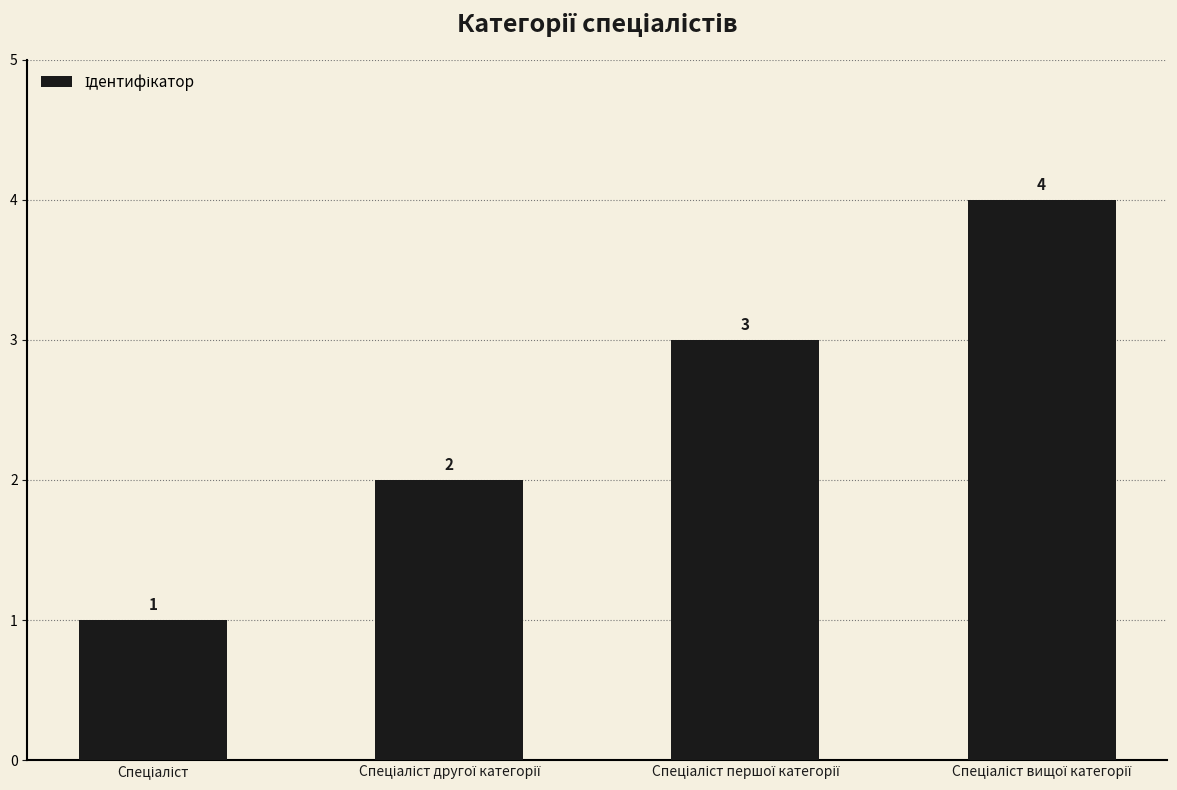

What is the value of the 2nd bar from the left?

2